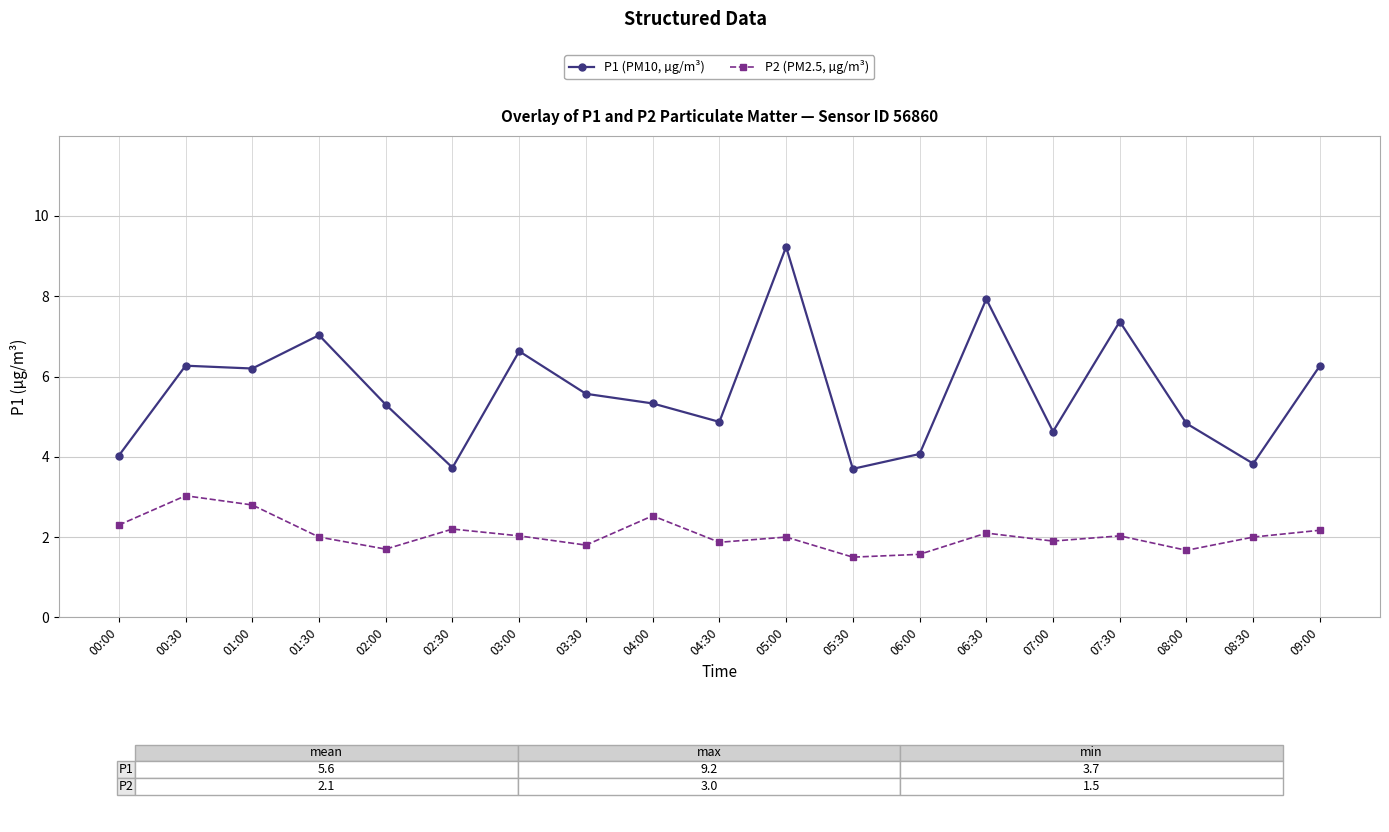

What is the difference between the highest and lowest values at 02:00?

3.6